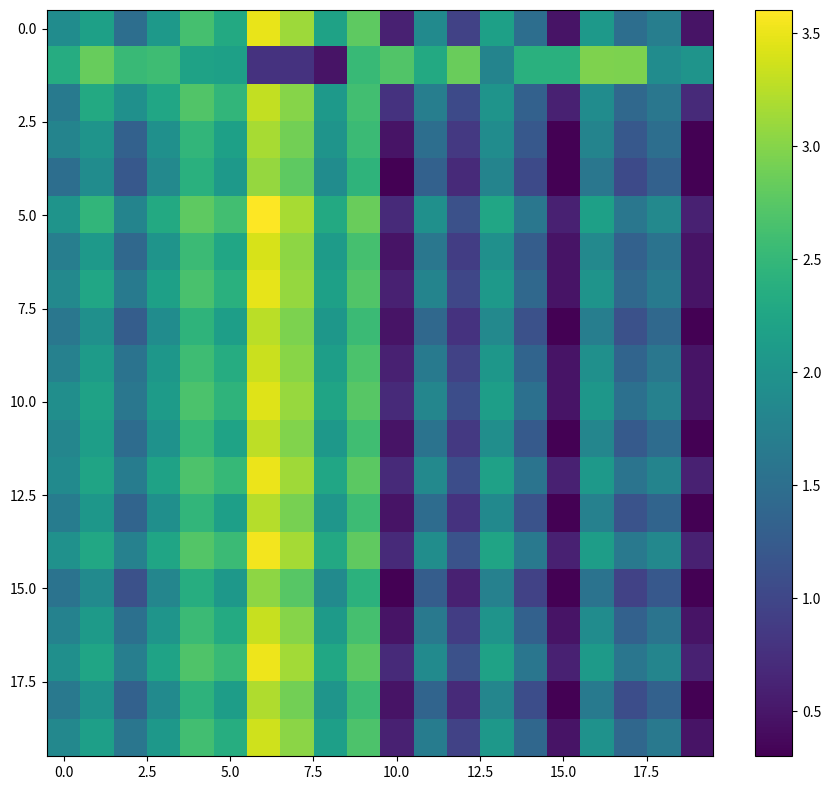

At which category does the chart reach its minimum across all series?

15